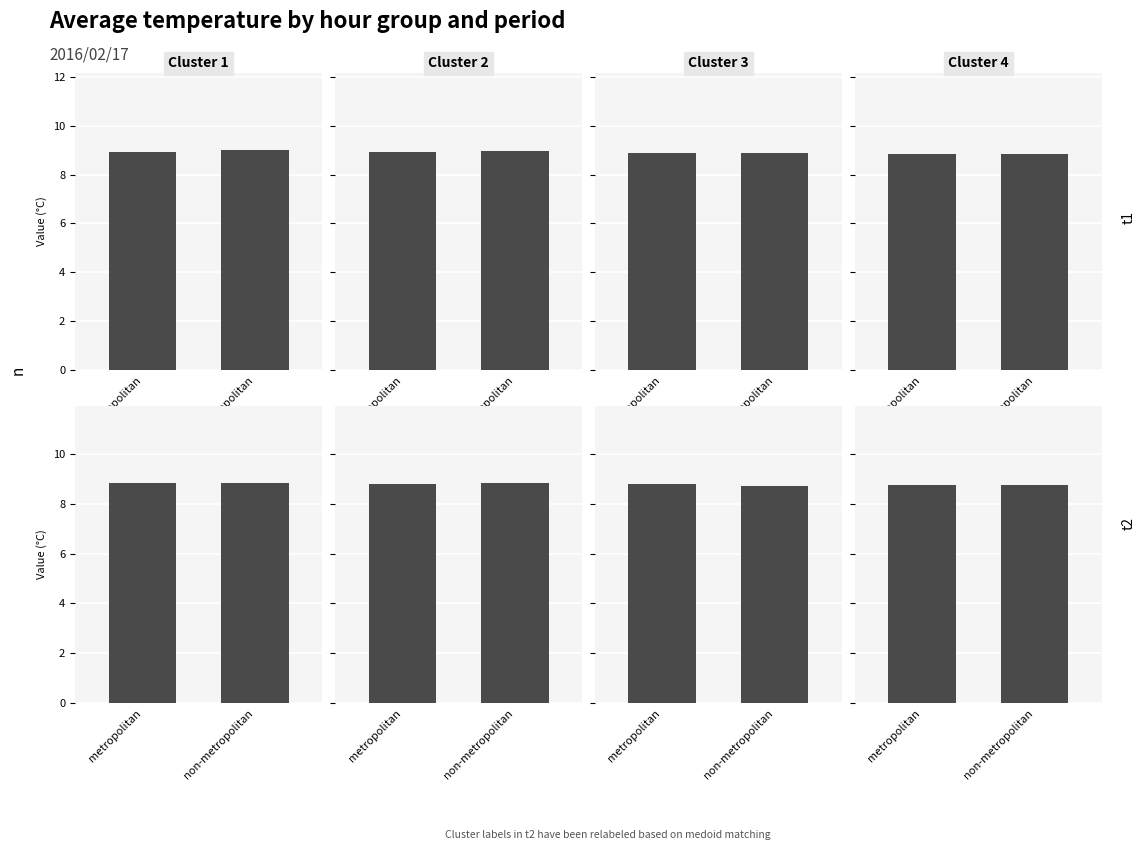

At non-metropolitan, list the series in order from smallest to largest.

t2, t1